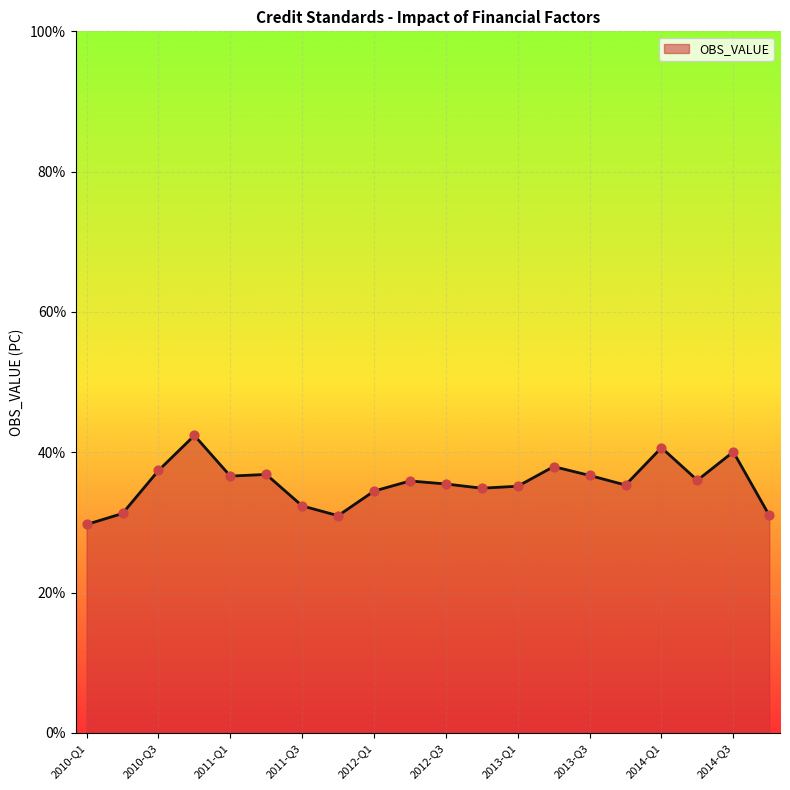

What is the minimum value shown in the chart?

29.7